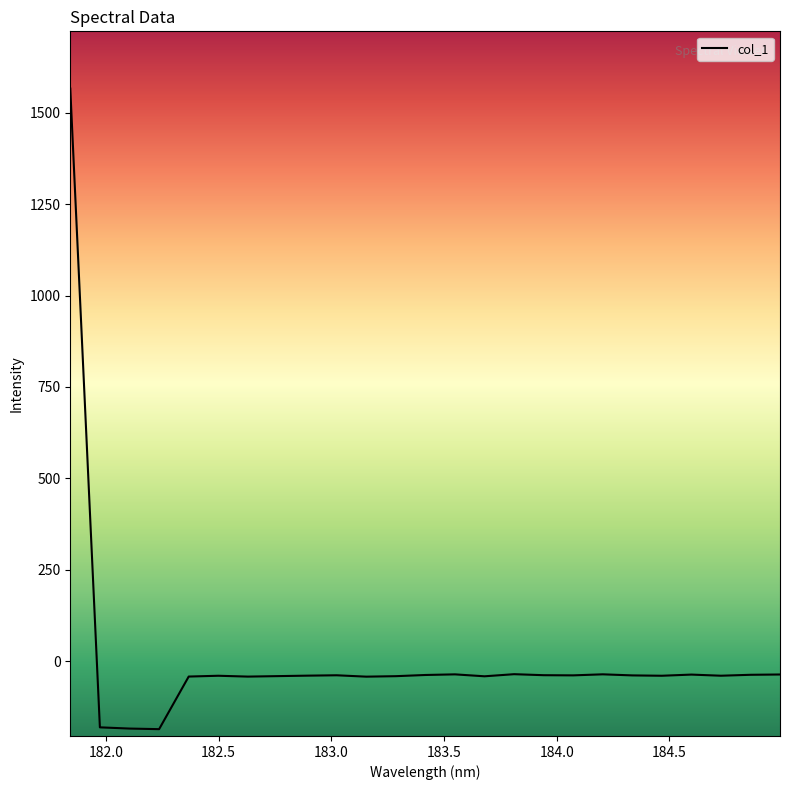

What is the minimum value shown in the chart?

-186.5